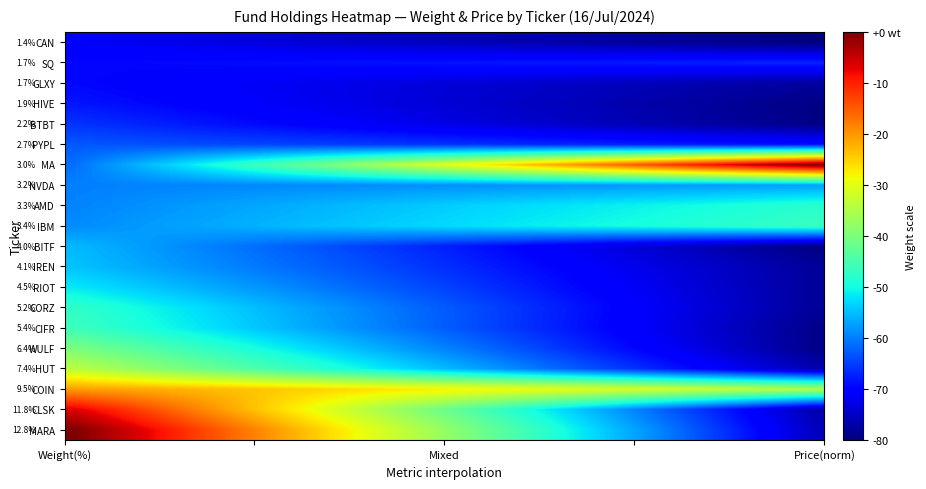

How many distinct data groups are displayed?

20